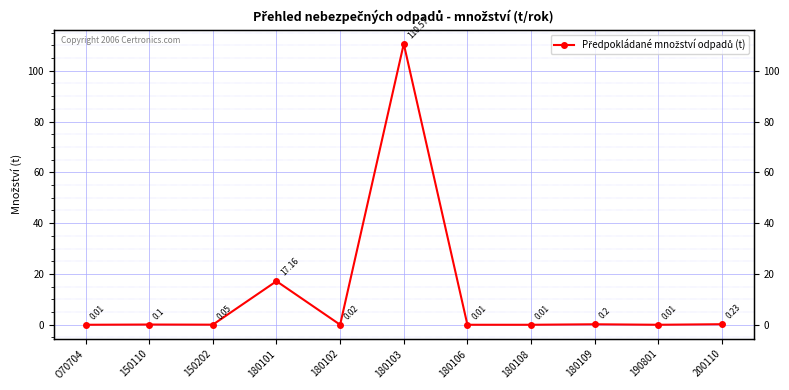

The value at O70704 is 0.0. True or false?

True